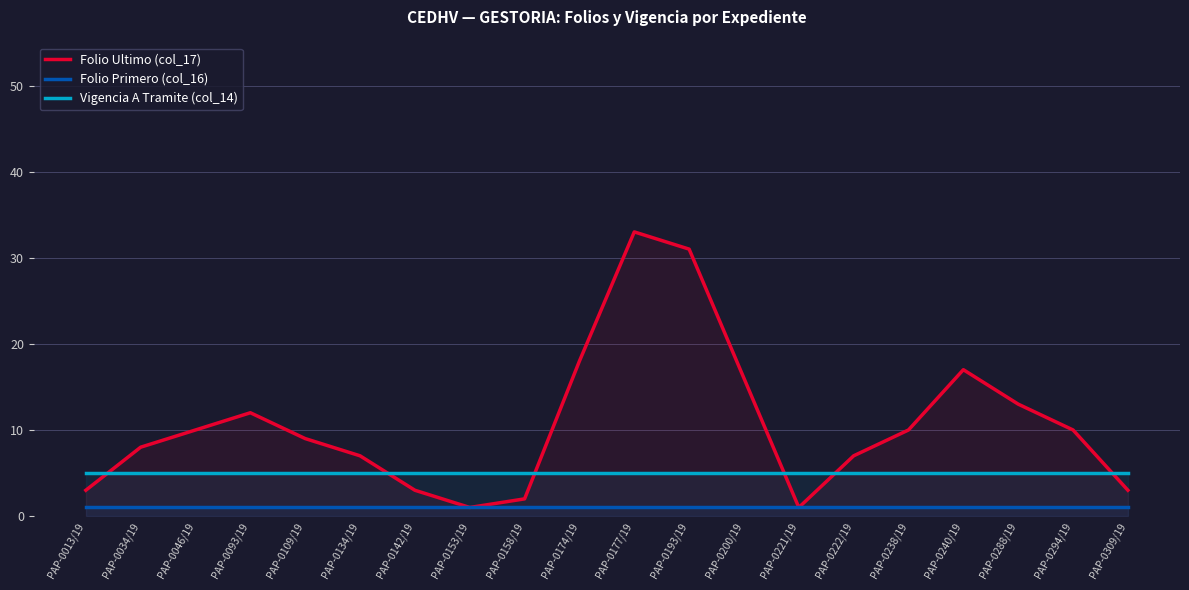

How many interior local valleys does the Folio Ultimo (col_17) series have?

2